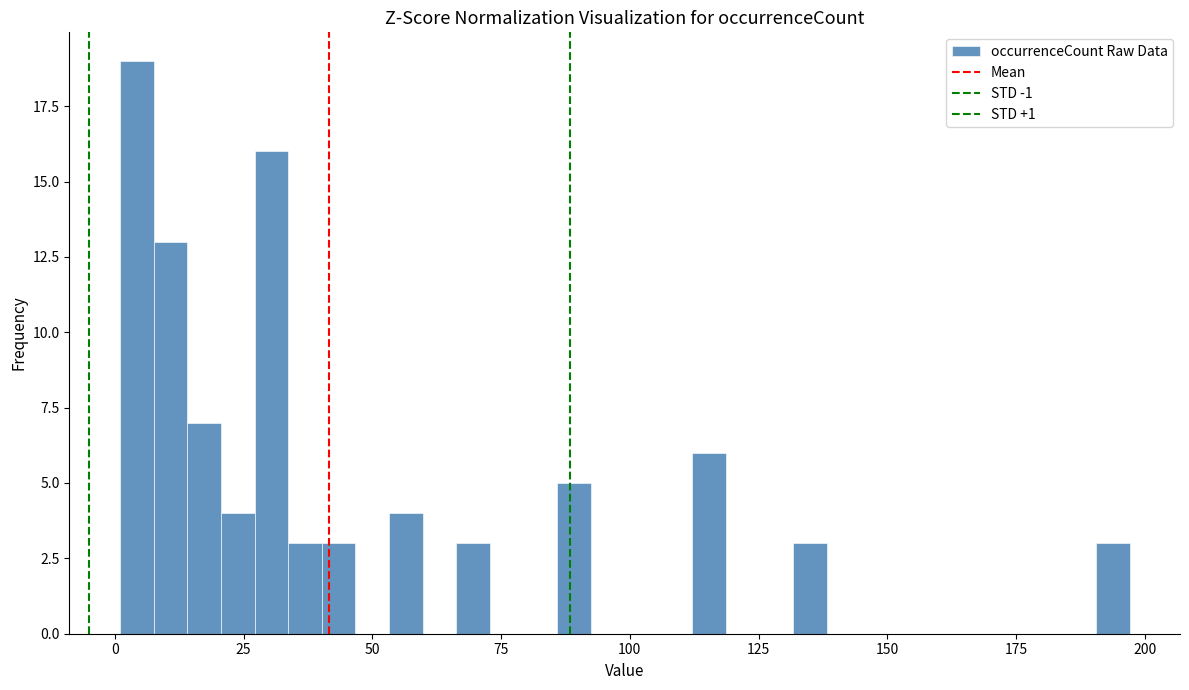

Around what value on the x-axis is the tallest bar? Give the approximate position of its centre, as read against the axis.

5